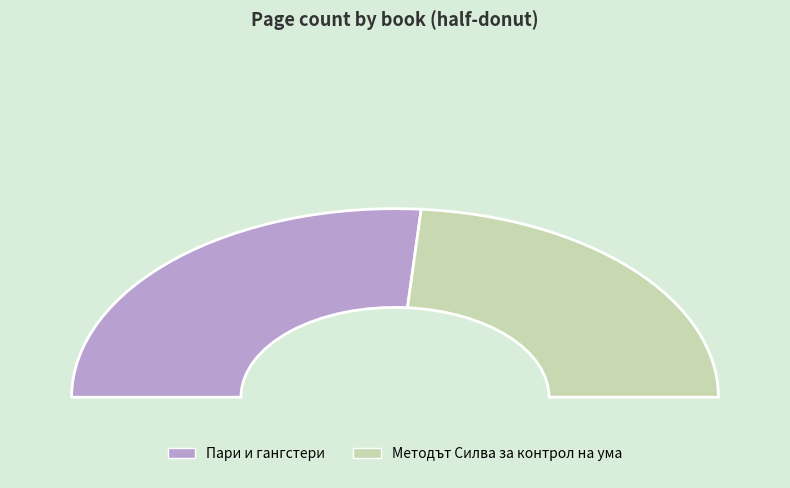

What portion of the pie excludes 5983?

52.6%